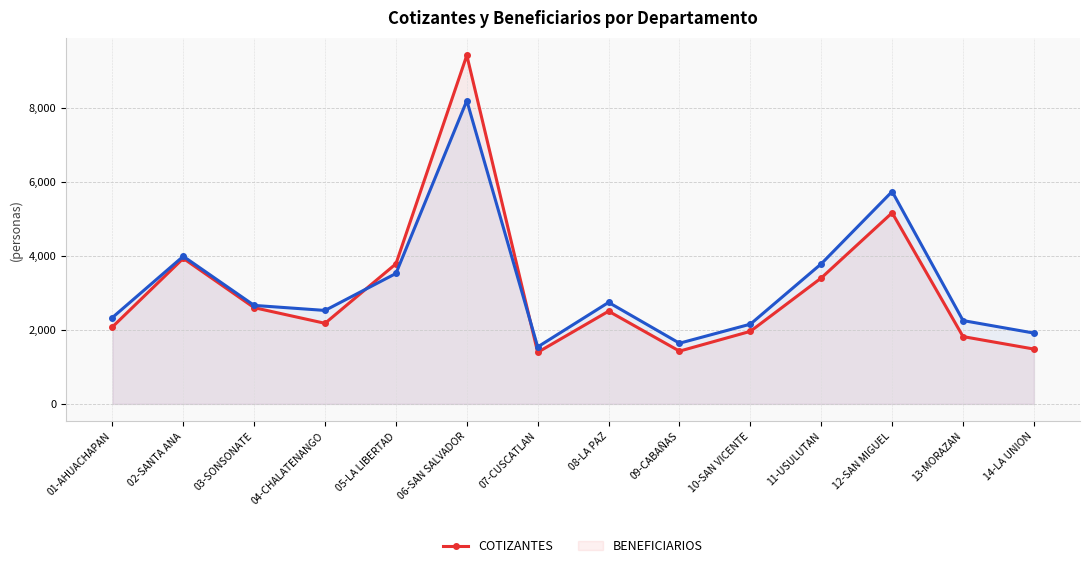

In BENEFICIARIOS, how many points are lower than both neighbors (excluding endpoints)?

3